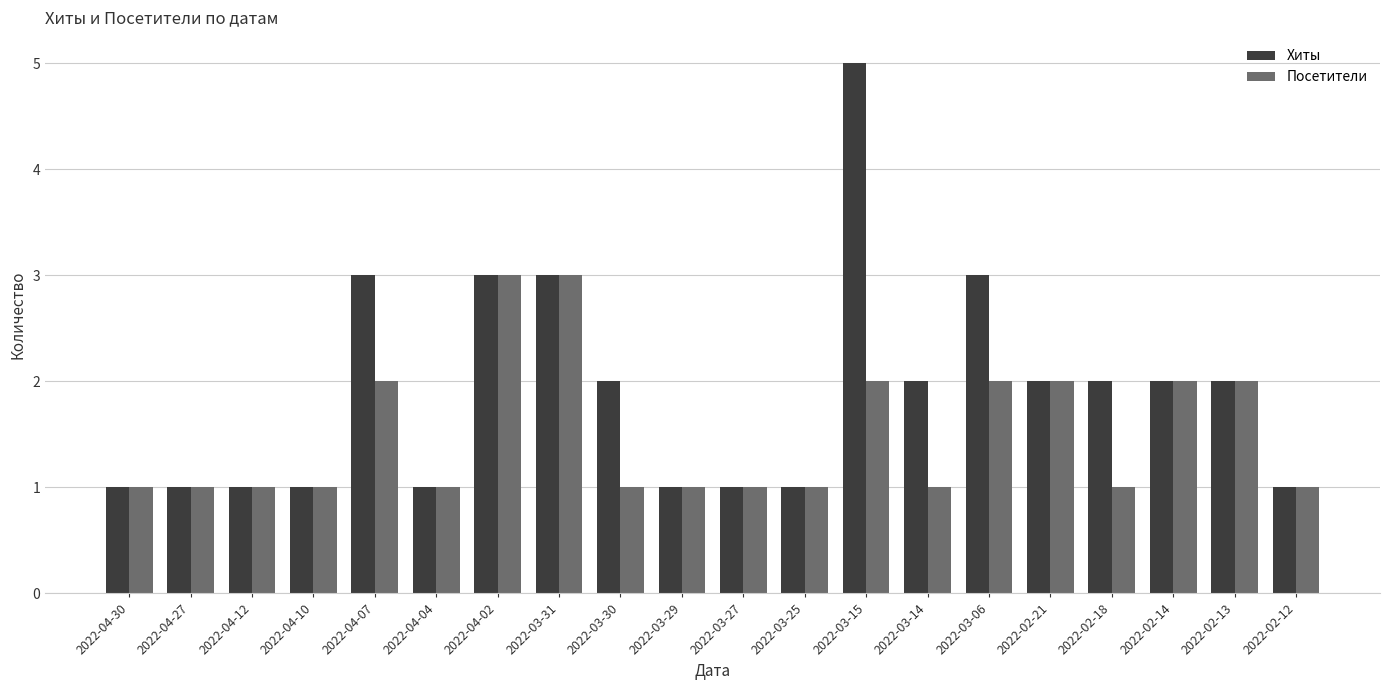

What are all the series names shown in the legend?

Хиты, Посетители